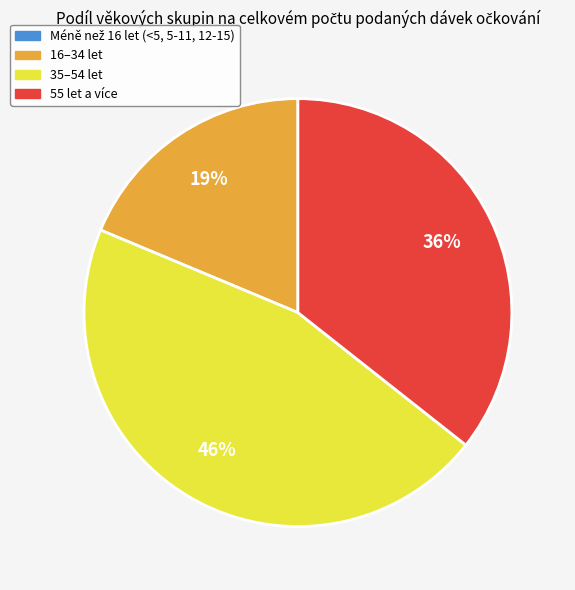

To the nearest percent, what is the difference between the largest and smallest slice percentages?

46%